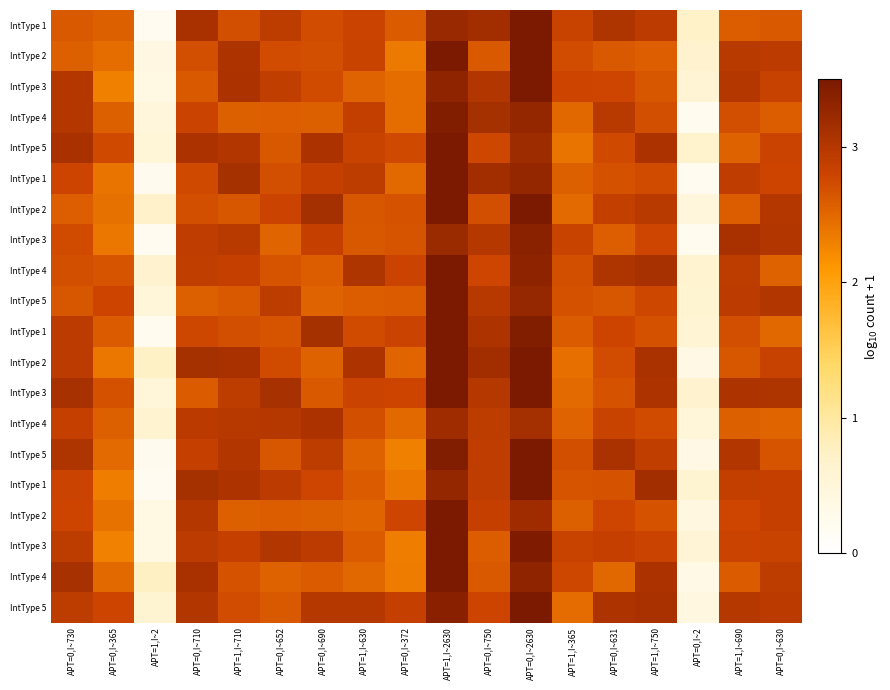

Which category has the lowest value across all series?

APT=1,I~2